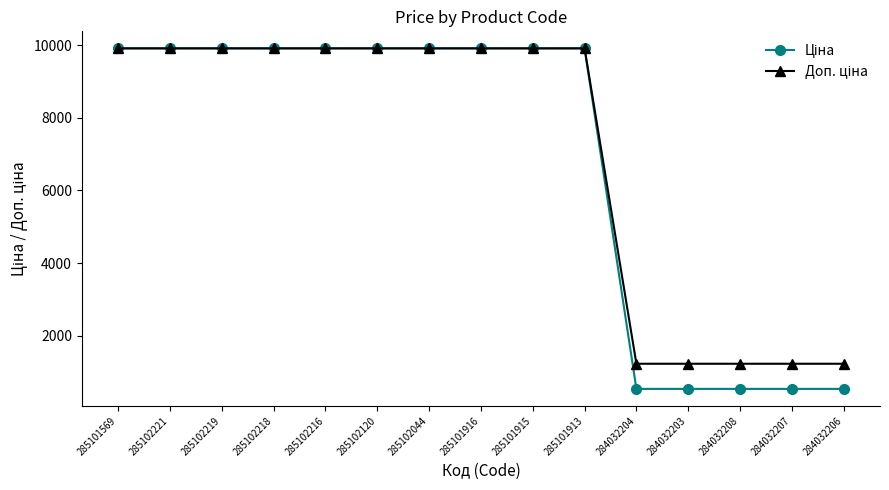

What is the smallest value displayed?

535.4